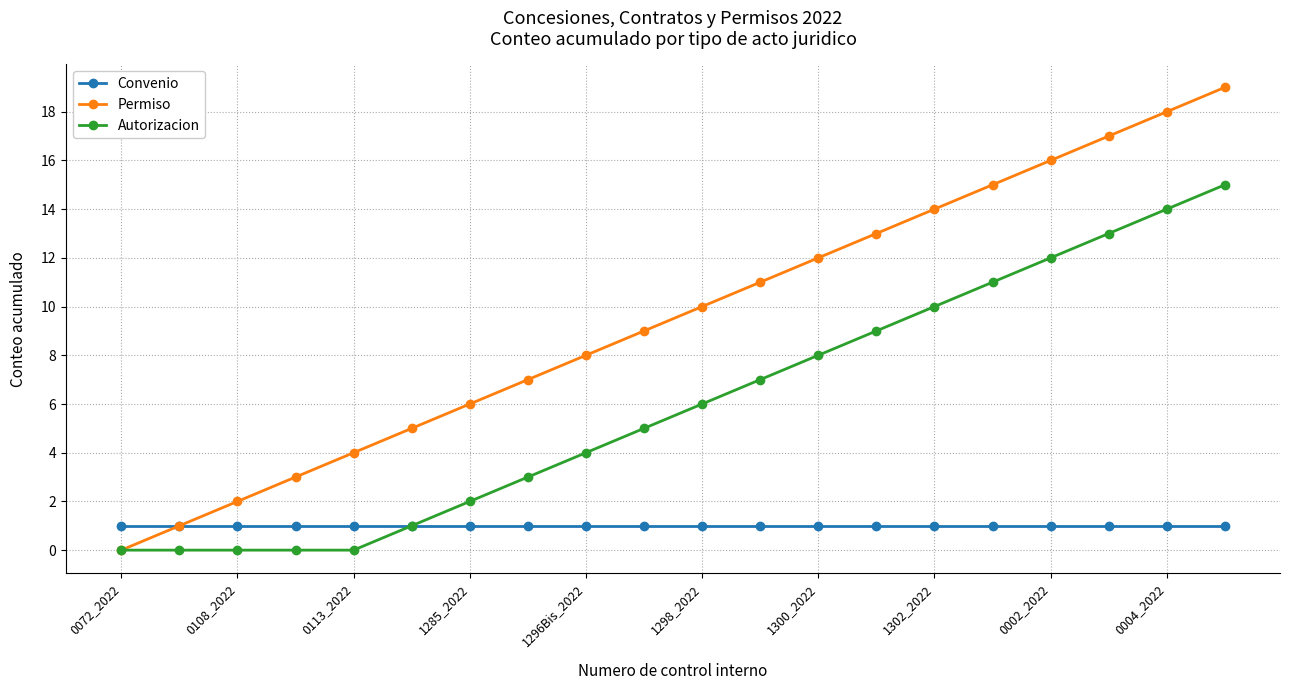

What is the maximum value shown in the chart?

19